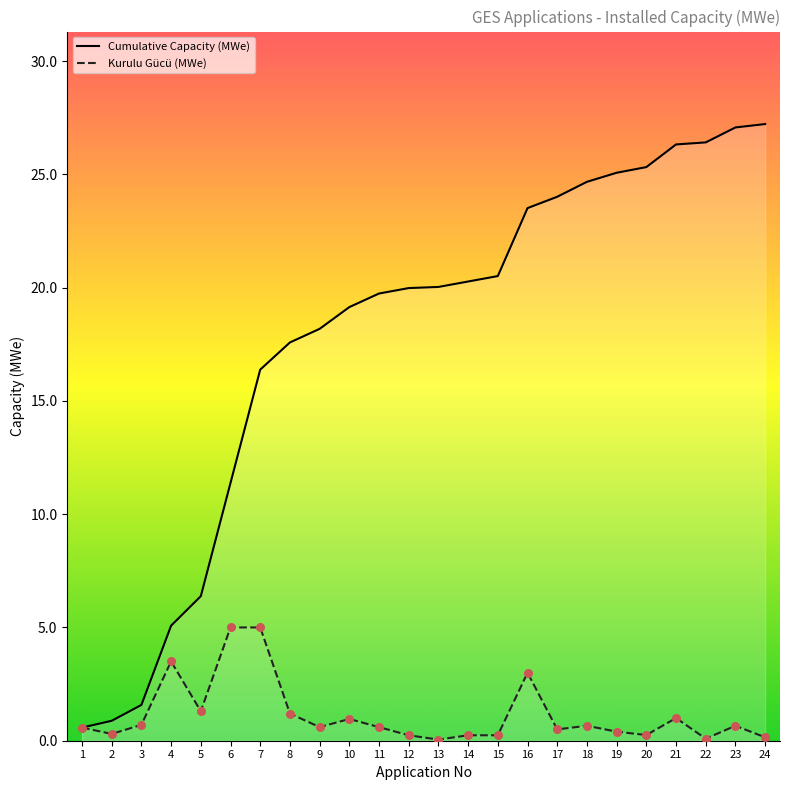

At how many categories does at least one series exceed 24?

8